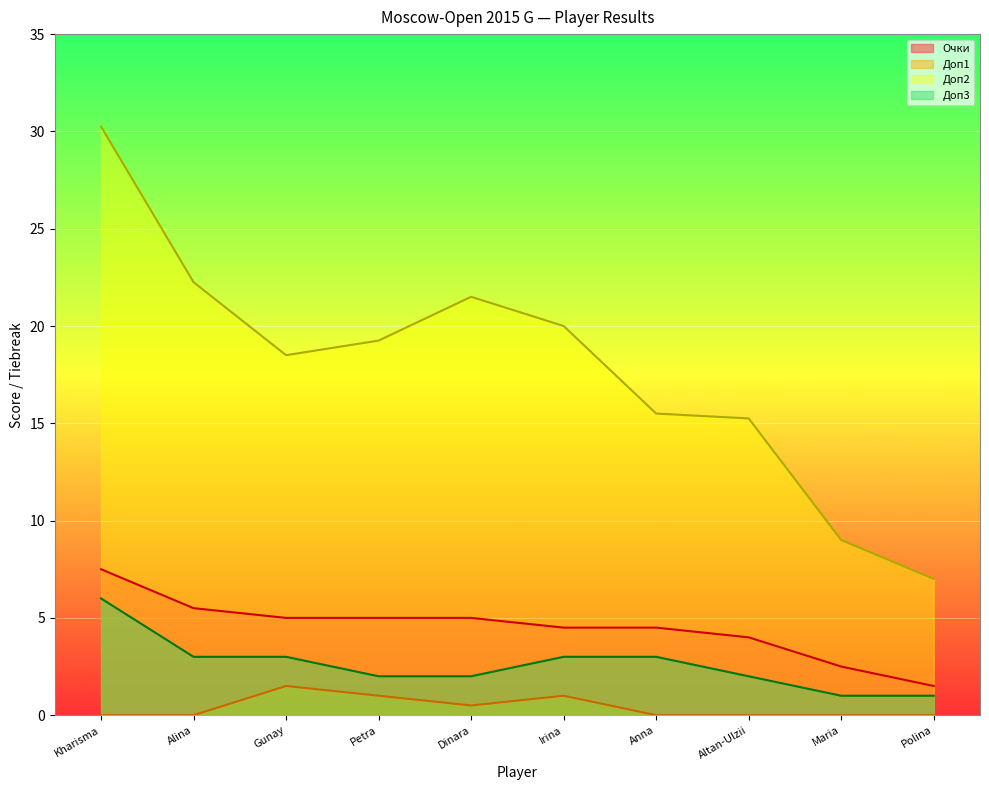

Reading right to left, what are all the values shown in this chart?

Очки: 1.5	2.5	4.0	4.5	4.5	5.0	5.0	5.0	5.5	7.5
Доп1: 0.0	0.0	0.0	0.0	1.0	0.5	1.0	1.5	0.0	0.0
Доп2: 7.0	9.0	15.2	15.5	20.0	21.5	19.2	18.5	22.2	30.2
Доп3: 1.0	1.0	2.0	3.0	3.0	2.0	2.0	3.0	3.0	6.0